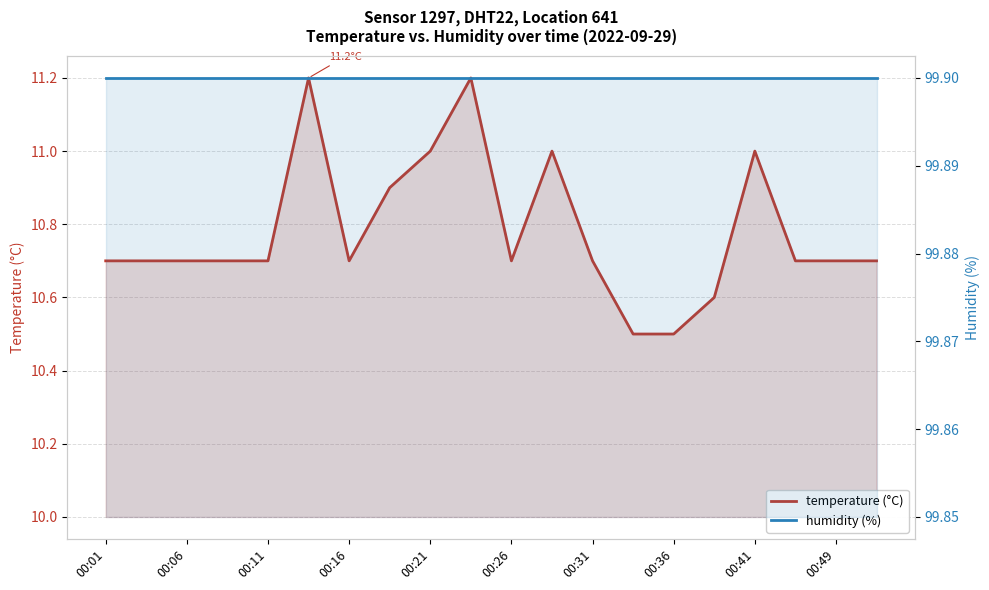

Rank the series by their maximum value, from lowest to highest.

temperature (°C), humidity (%)